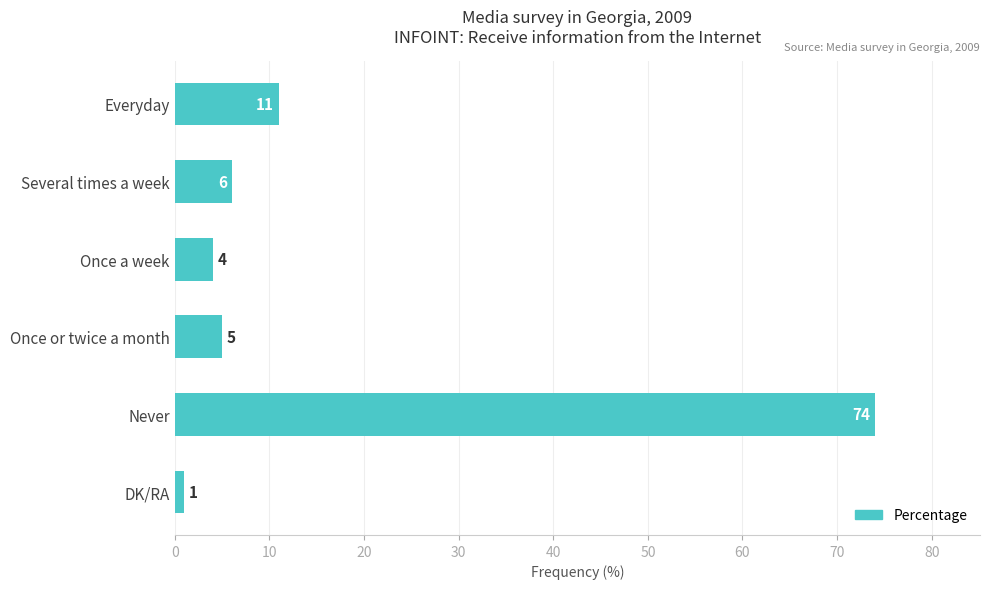

How many data points are less than 6?

3